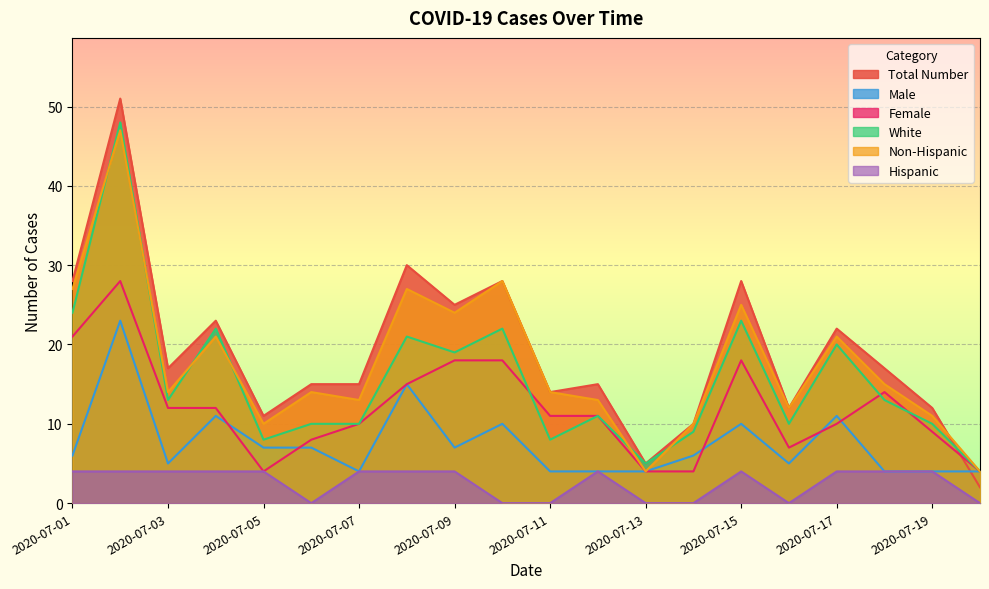

True or false: Female and Total Number intersect in this chart.

True